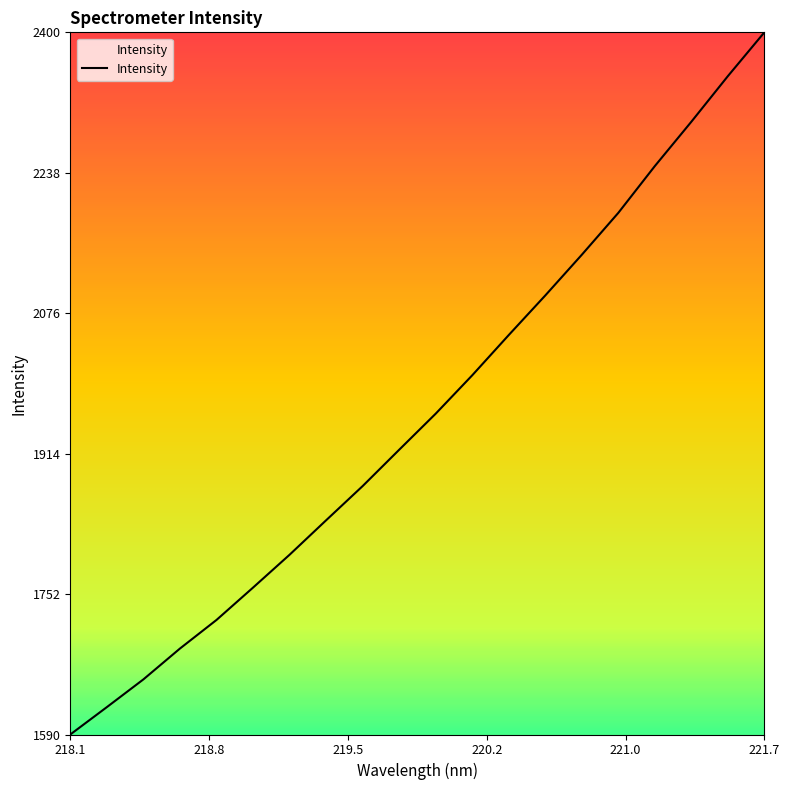

What is the difference between the maximum and minimum values?

809.8